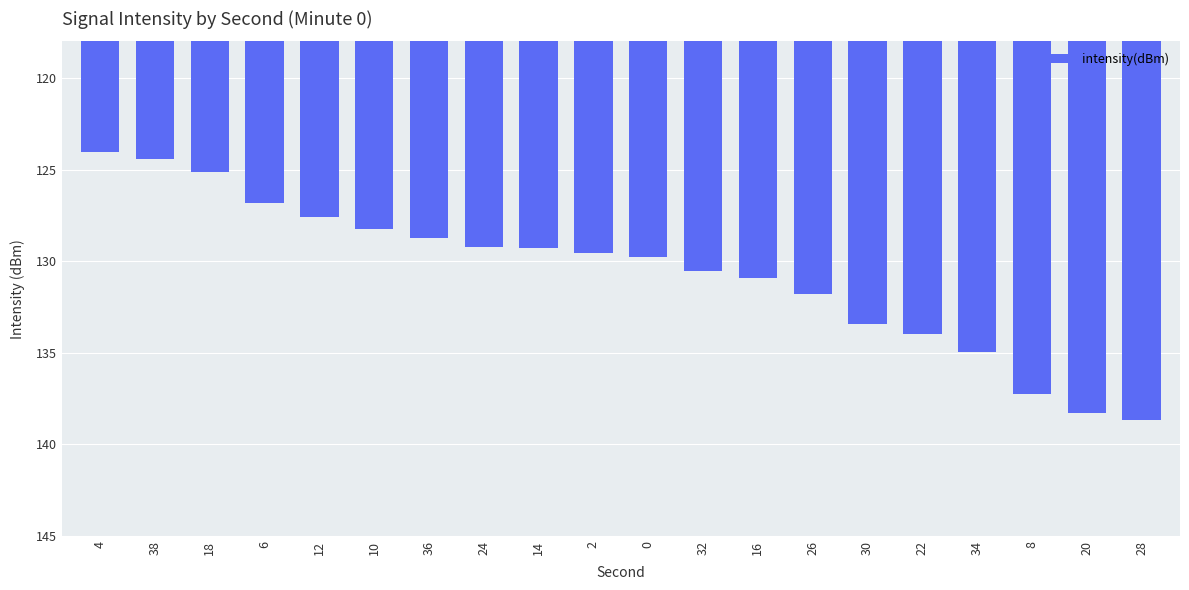

What is the change in value from 12 to 30?

-5.8